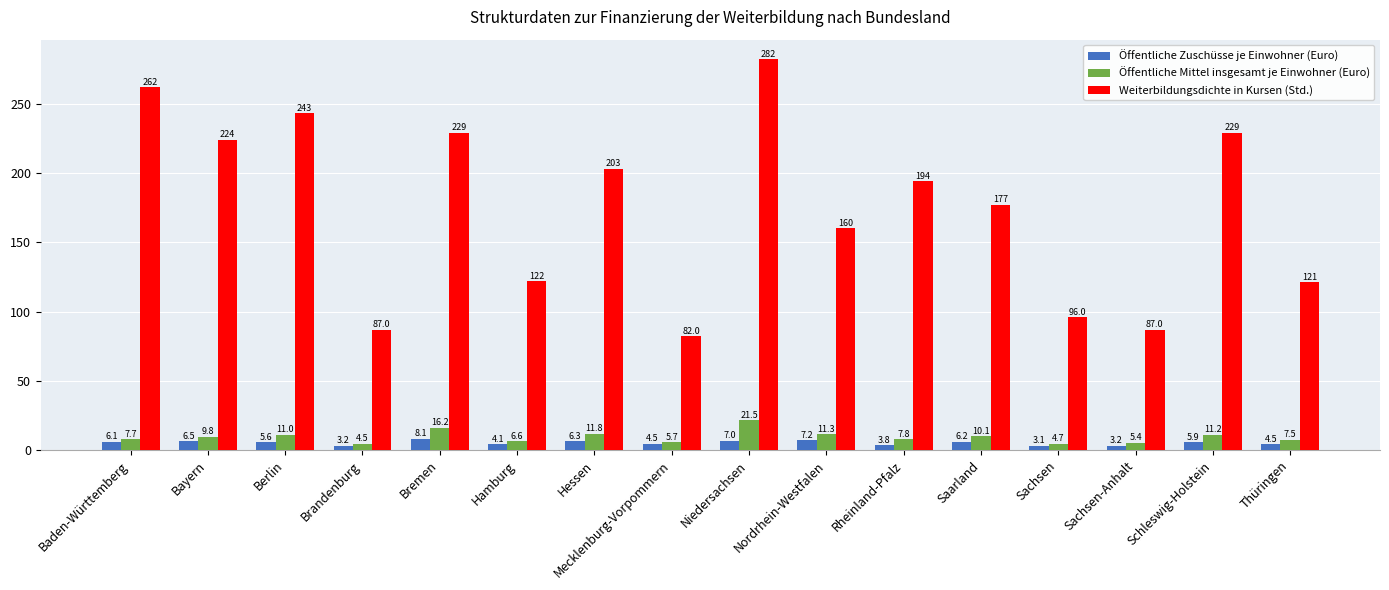

Which series has the widest spread of values?

Weiterbildungsdichte in Kursen (Std.)